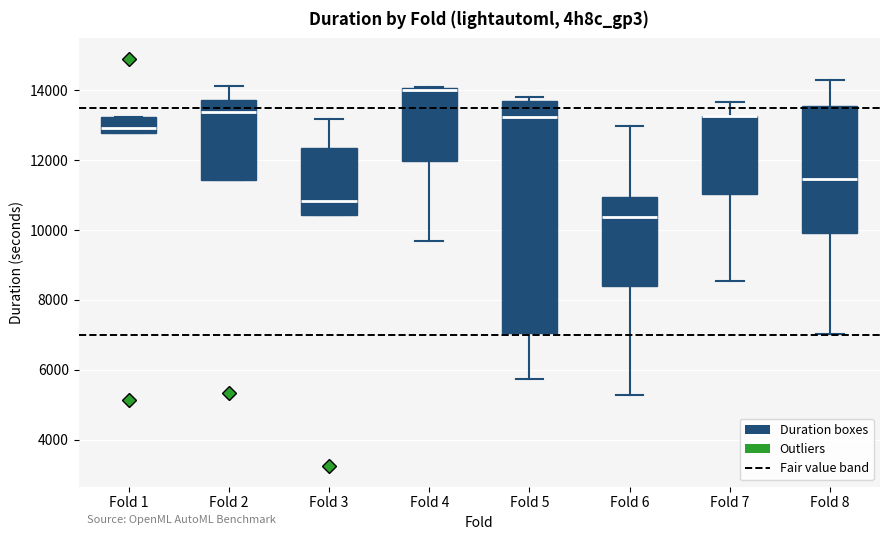

Reading left to right, read every box against the y-axis: the position of its median line, the range the box covers, and the ends of its whiskers. The values are not printed on the chart, so give them approximately, as read against the axis.

Fold 1: median 13000, box 12800 to 13200, whiskers 12800 to 13200
Fold 2: median 13400, box 11400 to 13800, whiskers 11400 to 14200
Fold 3: median 10800, box 10400 to 12400, whiskers 10400 to 13200
Fold 4: median 14000 (drawn on the box's upper edge), box 12000 to 14000, whiskers 9600 to 14000
Fold 5: median 13200, box 7000 to 13800, whiskers 5800 to 13800 (just above the box's upper edge)
Fold 6: median 10400, box 8400 to 11000, whiskers 5200 to 13000
Fold 7: median 13200 (drawn on the box's upper edge), box 11000 to 13200, whiskers 8600 to 13600
Fold 8: median 11400, box 10000 to 13600, whiskers 7000 to 14400